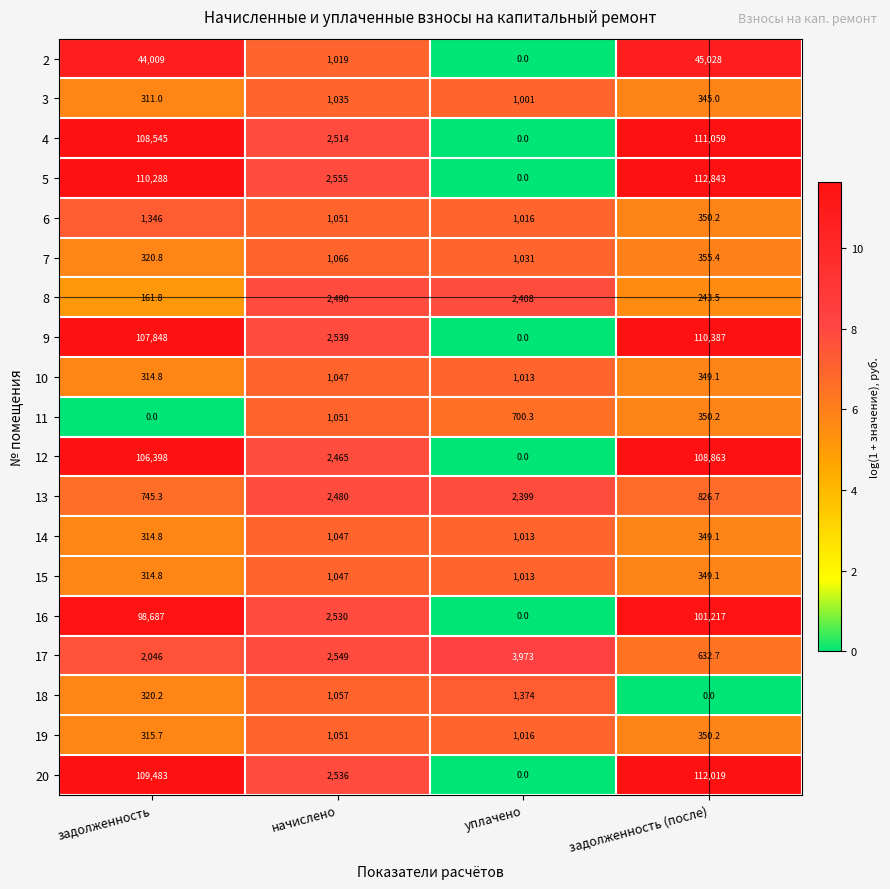

The value of 11 at начислено is 409.0. True or false?

False